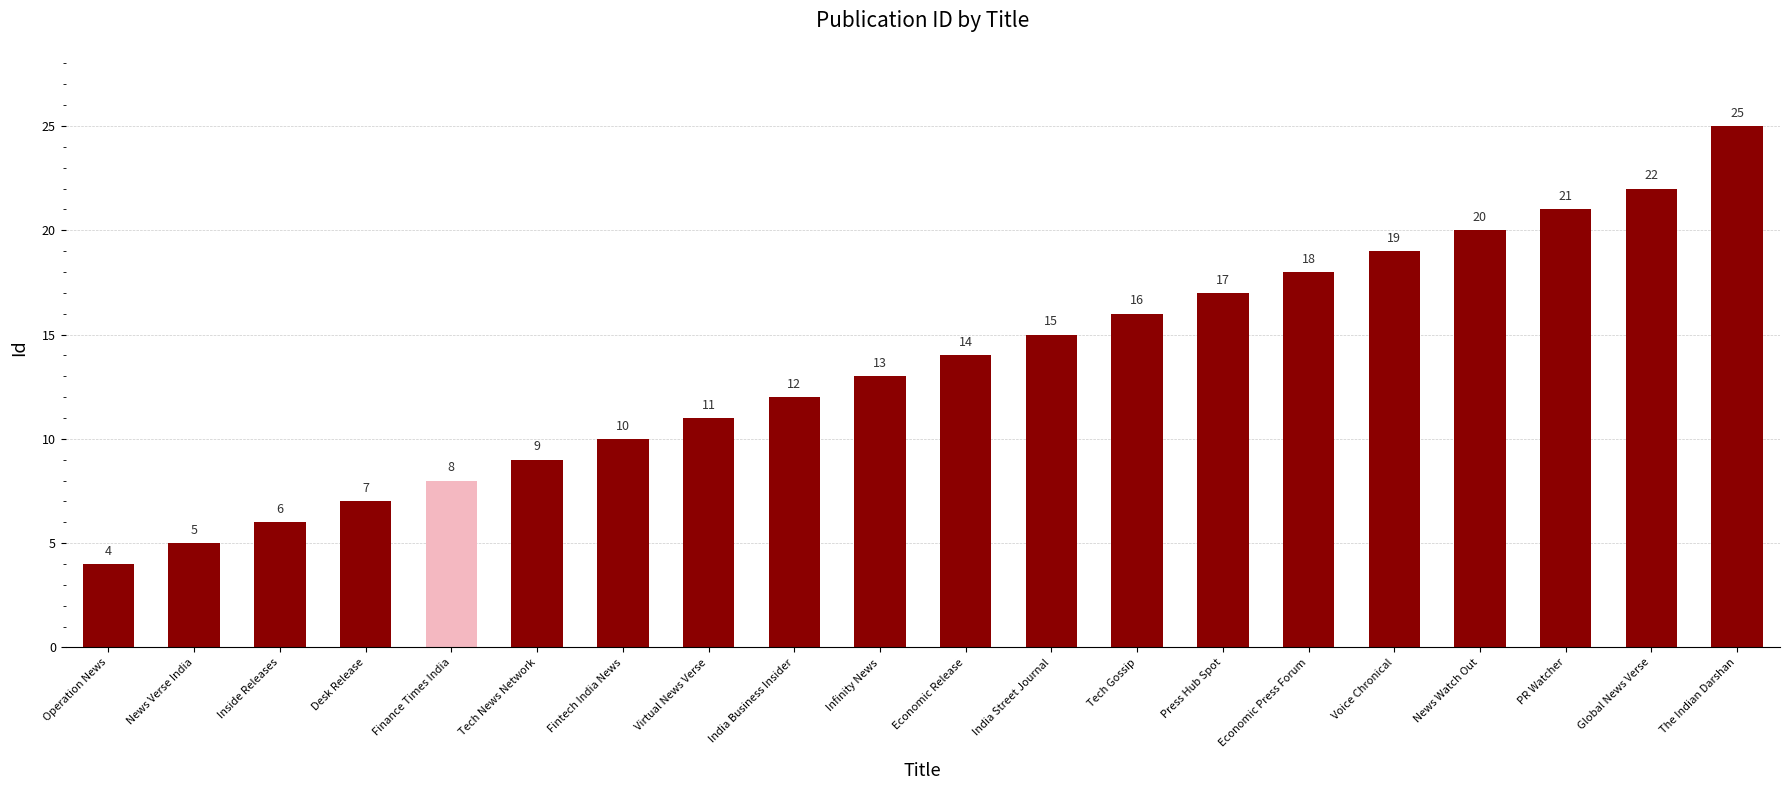

Approximately how many times larger is the value at India Business Insider compared to Desk Release?

1.7